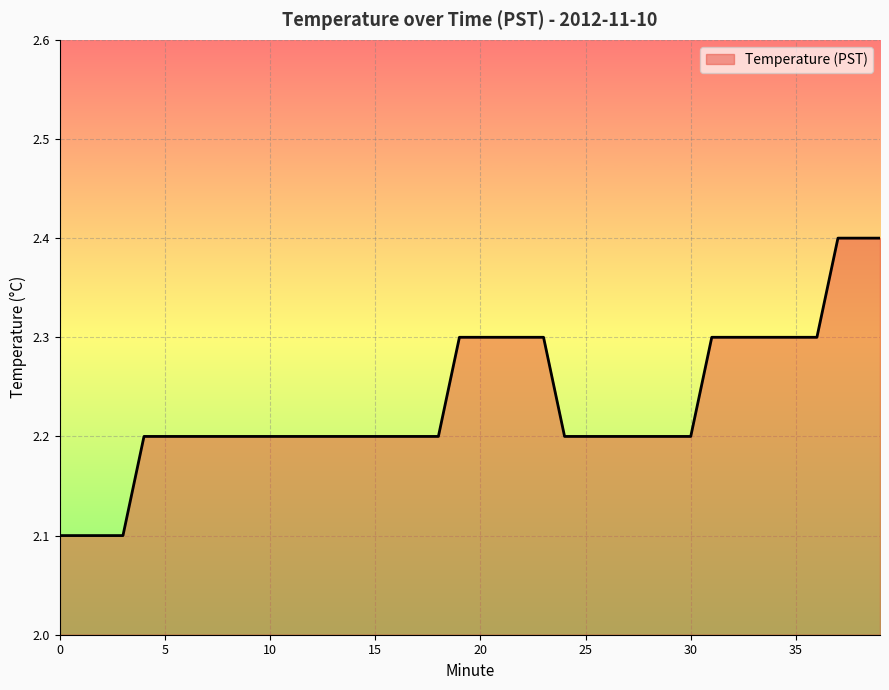

What is the smallest value displayed?

2.1